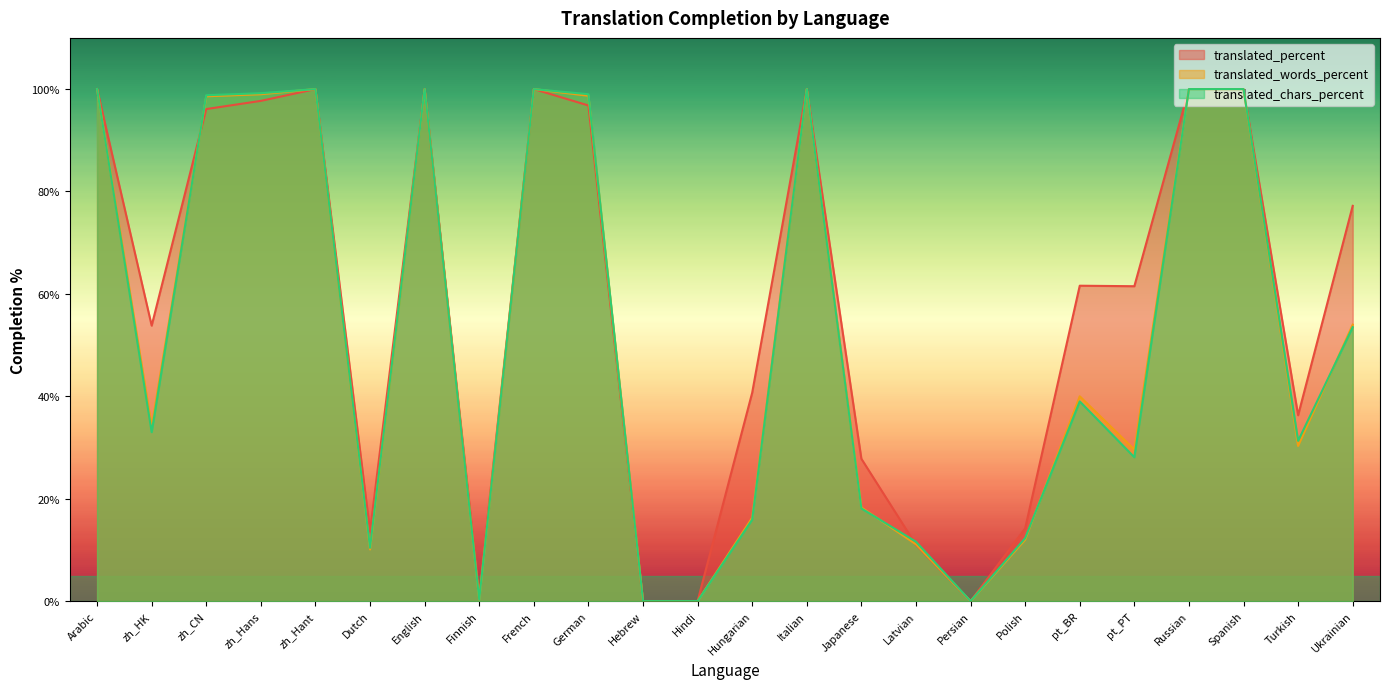

What is the approximate value of translated_chars_percent at Turkish?

31.3